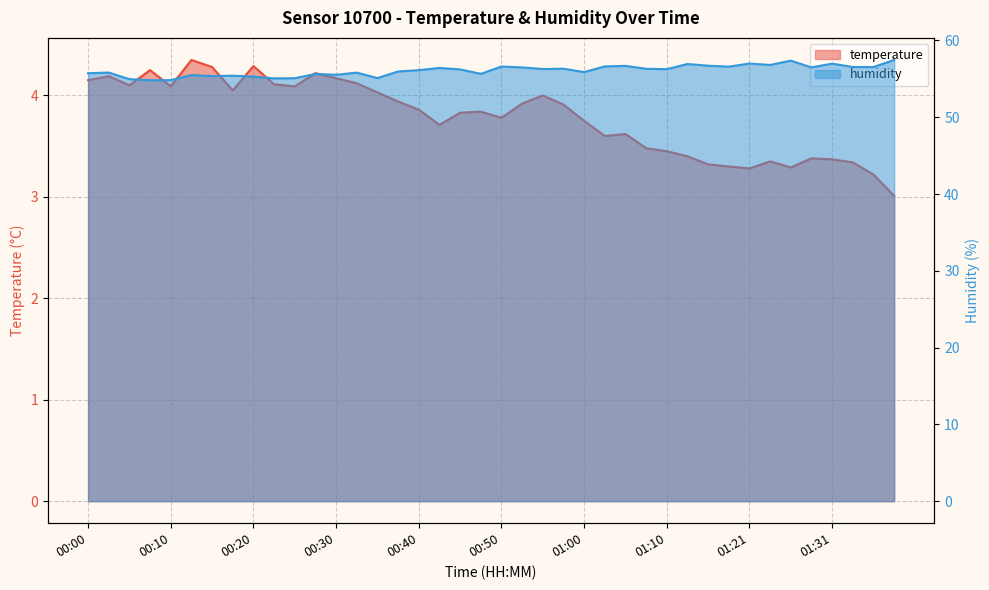

Reading right to left, what are all the values shown in this chart?

temperature: 3.0	3.2	3.3	3.4	3.4	3.3	3.4	3.3	3.3	3.3	3.4	3.5	3.5	3.6	3.6	3.8	3.9	4.0	3.9	3.8	3.8	3.8	3.7	3.9	3.9	4.0	4.1	4.2	4.2	4.1	4.1	4.3	4.0	4.3	4.3	4.1	4.2	4.1	4.2	4.2
humidity: 57.5	56.5	56.5	57.0	56.5	57.4	56.8	57.0	56.6	56.7	56.9	56.3	56.3	56.7	56.6	55.9	56.3	56.3	56.5	56.6	55.6	56.2	56.4	56.1	56.0	55.1	55.8	55.5	55.6	55.1	55.1	55.3	55.4	55.4	55.5	54.8	54.8	55.0	55.8	55.7